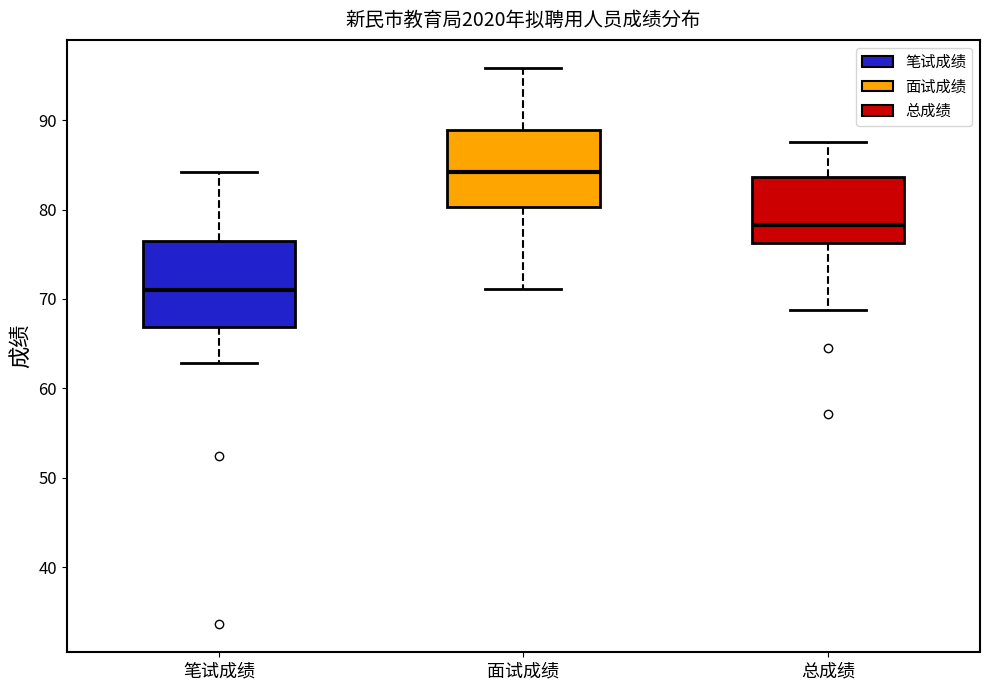

Reading left to right, transcribe this box plot: for each box, give where its median line is, the range the box spans, and where its two whiskers end, as read against the y-axis. The values are not printed on the chart, so give them approximately, as read against the axis.

笔试成绩: median 71, box 67 to 76, whiskers 63 to 84
面试成绩: median 84, box 80 to 89, whiskers 71 to 96
总成绩: median 78, box 76 to 84, whiskers 69 to 88